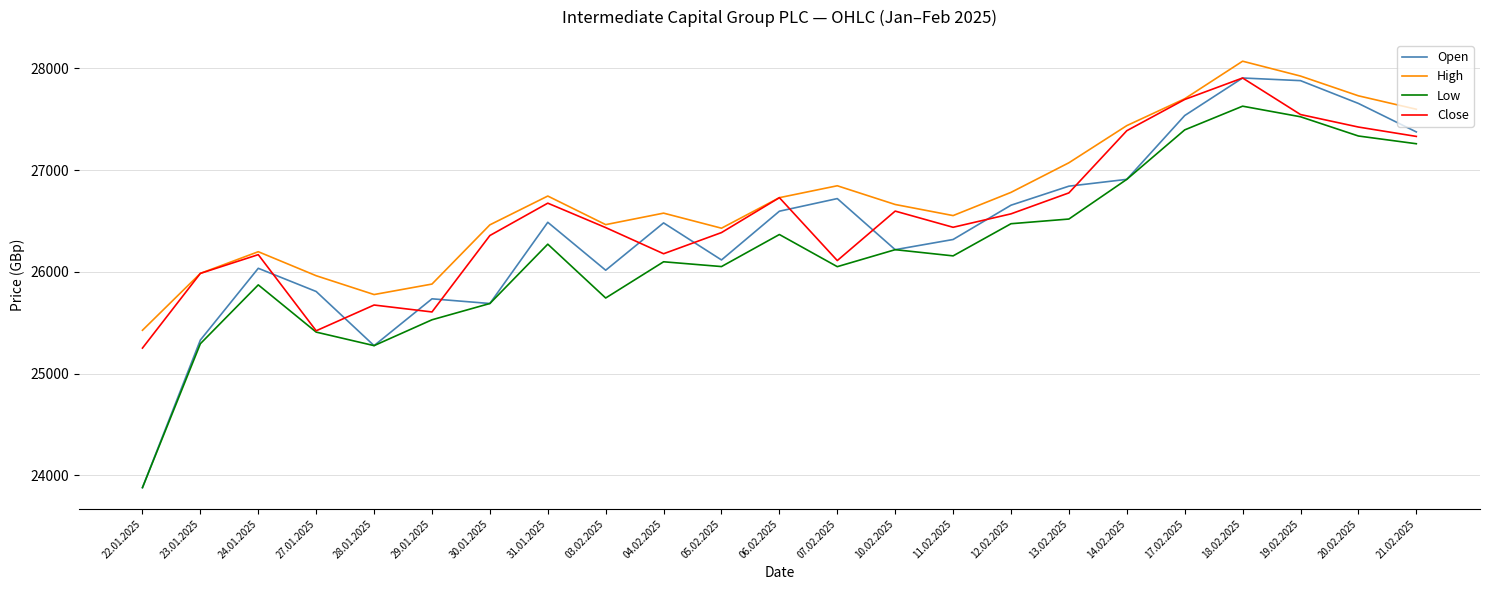

Which series has the largest range (max minus min)?

Open